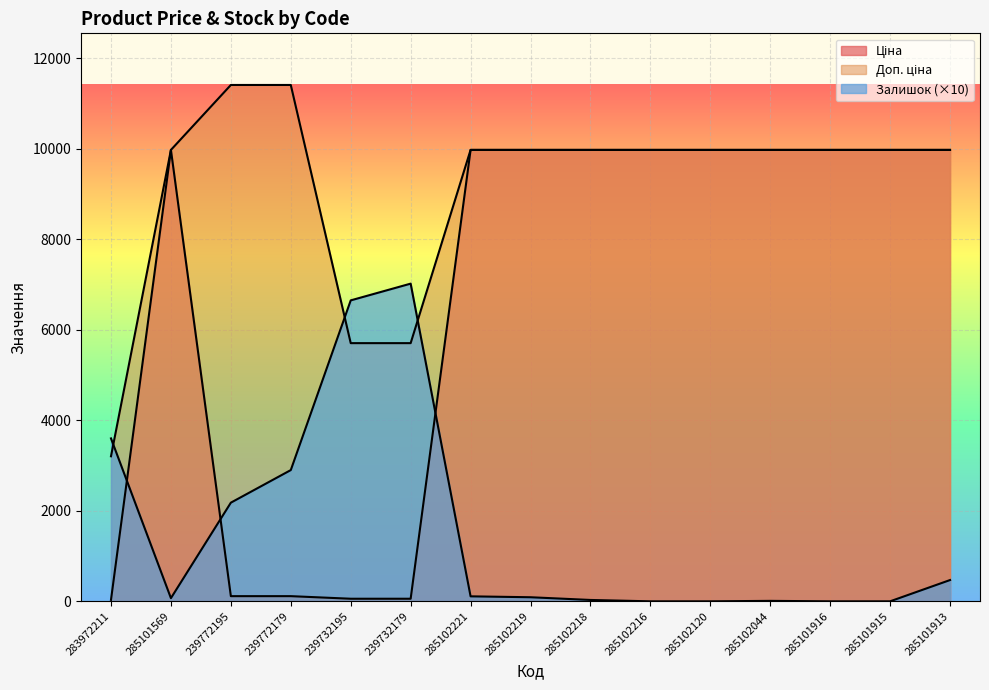

What are all the series names shown in the legend?

Ціна, Доп. ціна, Залишок